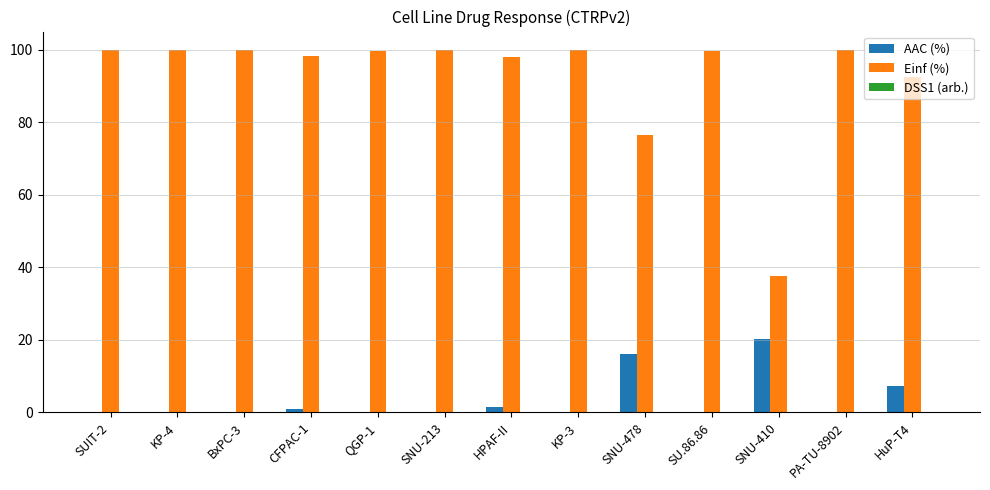

What is the maximum value for AAC (%)?

20.2